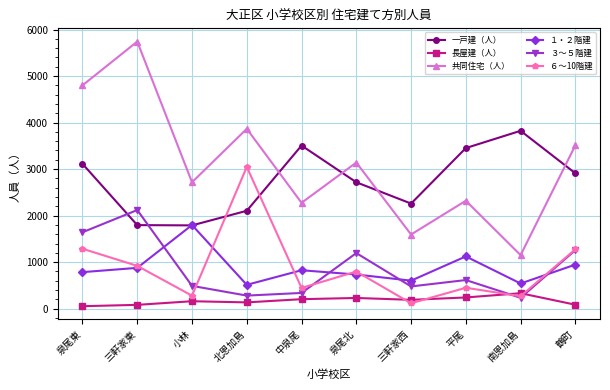

Which category has the highest value across all series?

三軒家東